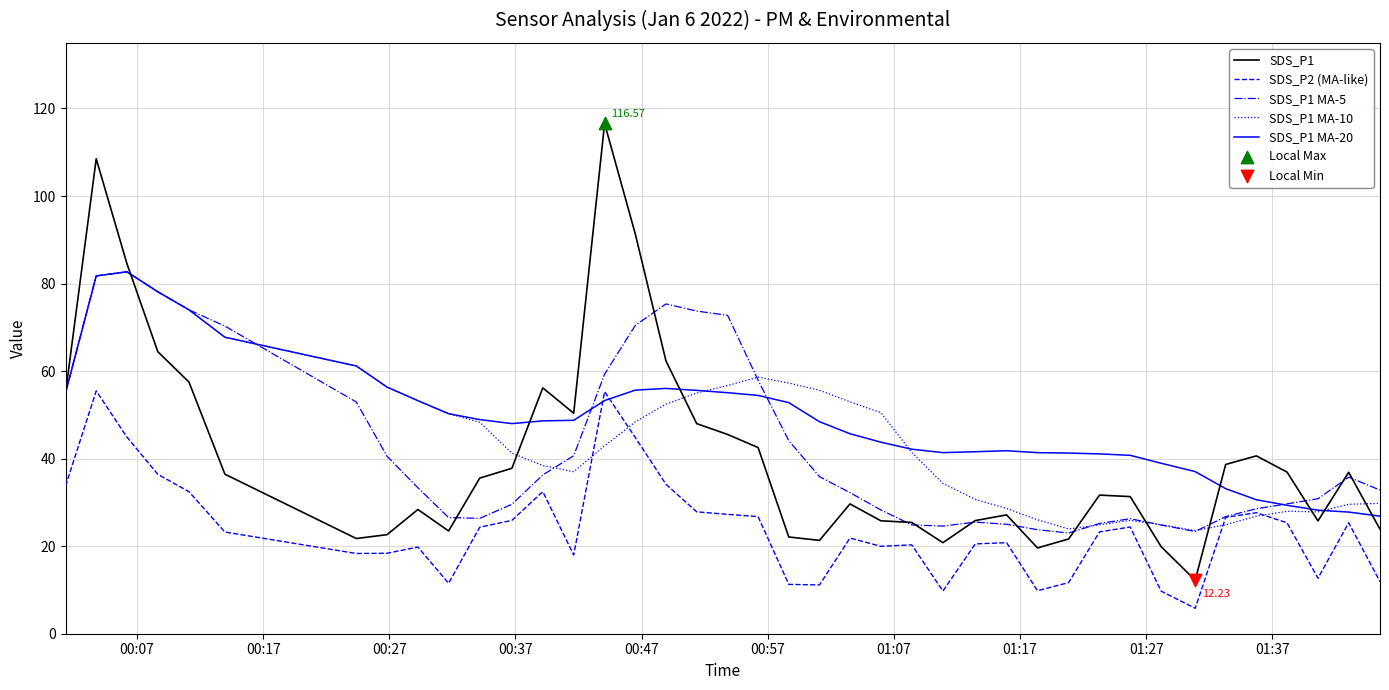

Which series has the widest spread of values?

SDS_P1